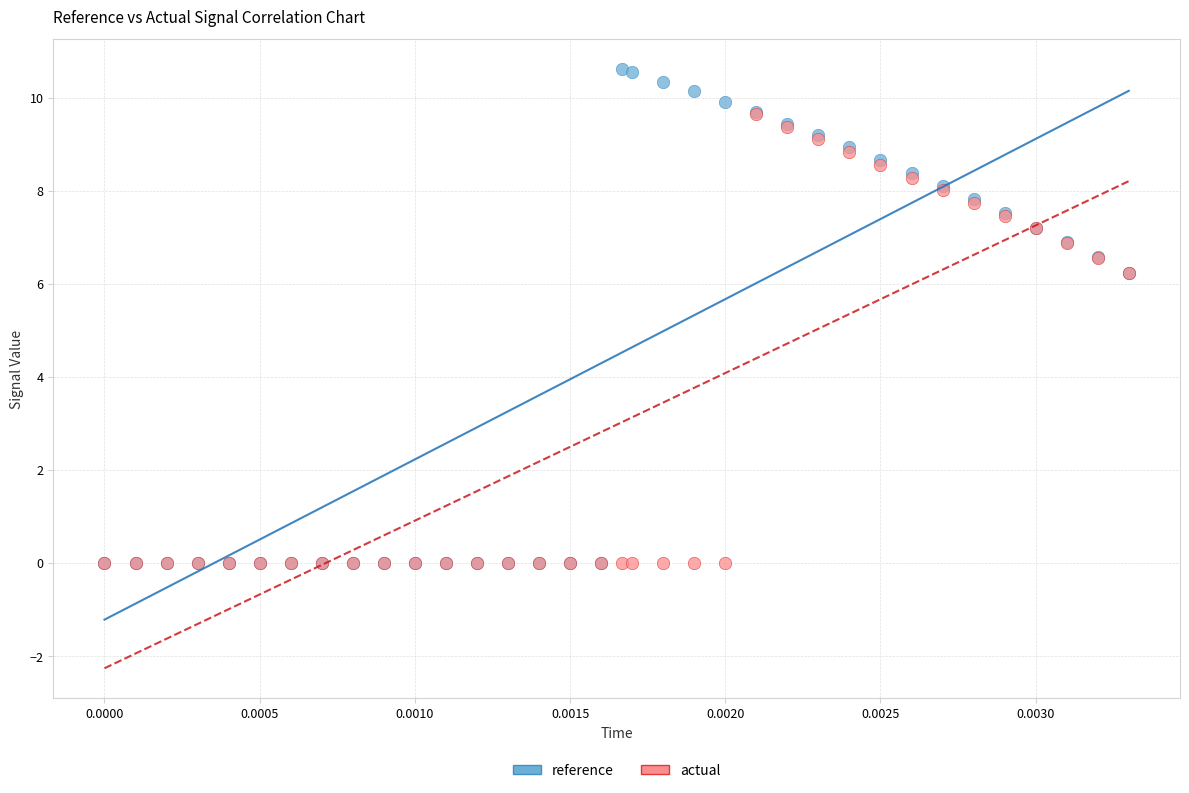

Which series contains the highest Y value?

reference